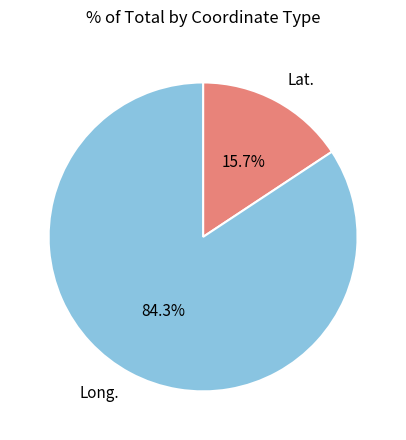

Which category accounts for the majority?

Long.